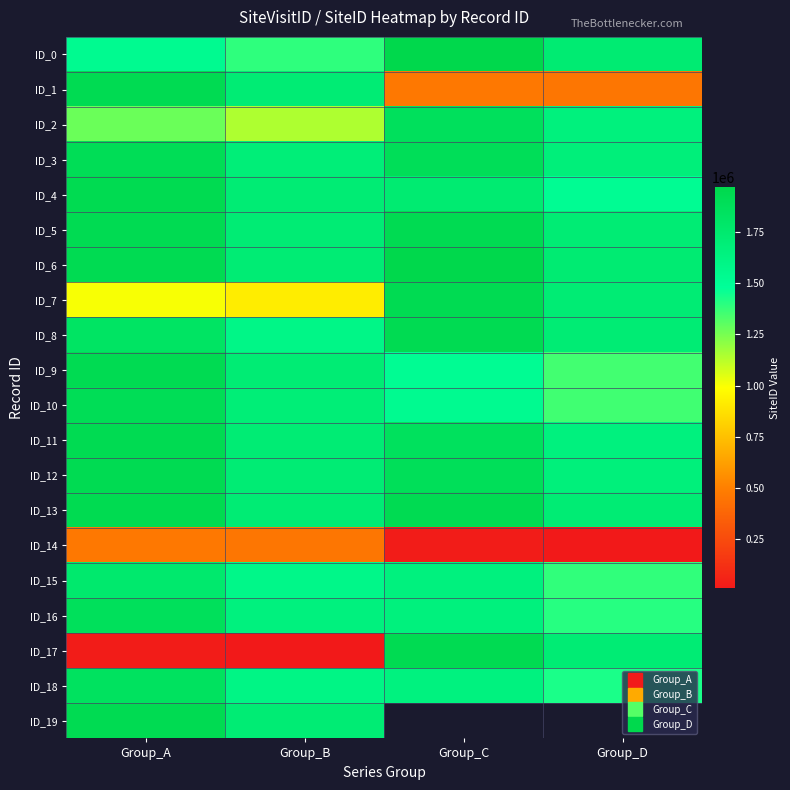

At which category is the sum across all series the highest?

Group_A